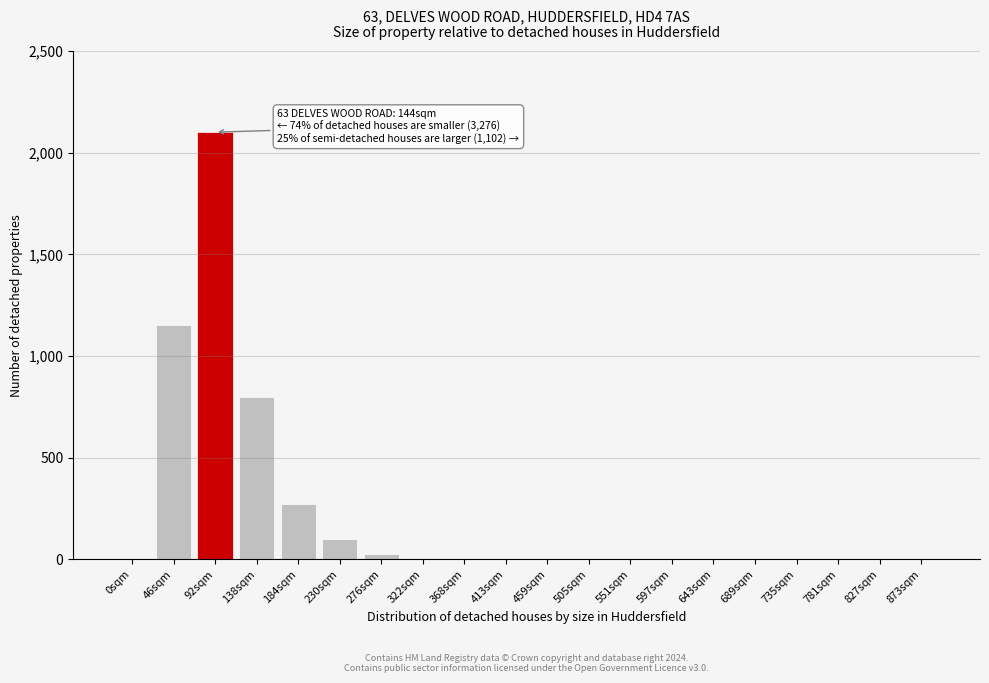

What is the sum of all values?

4453